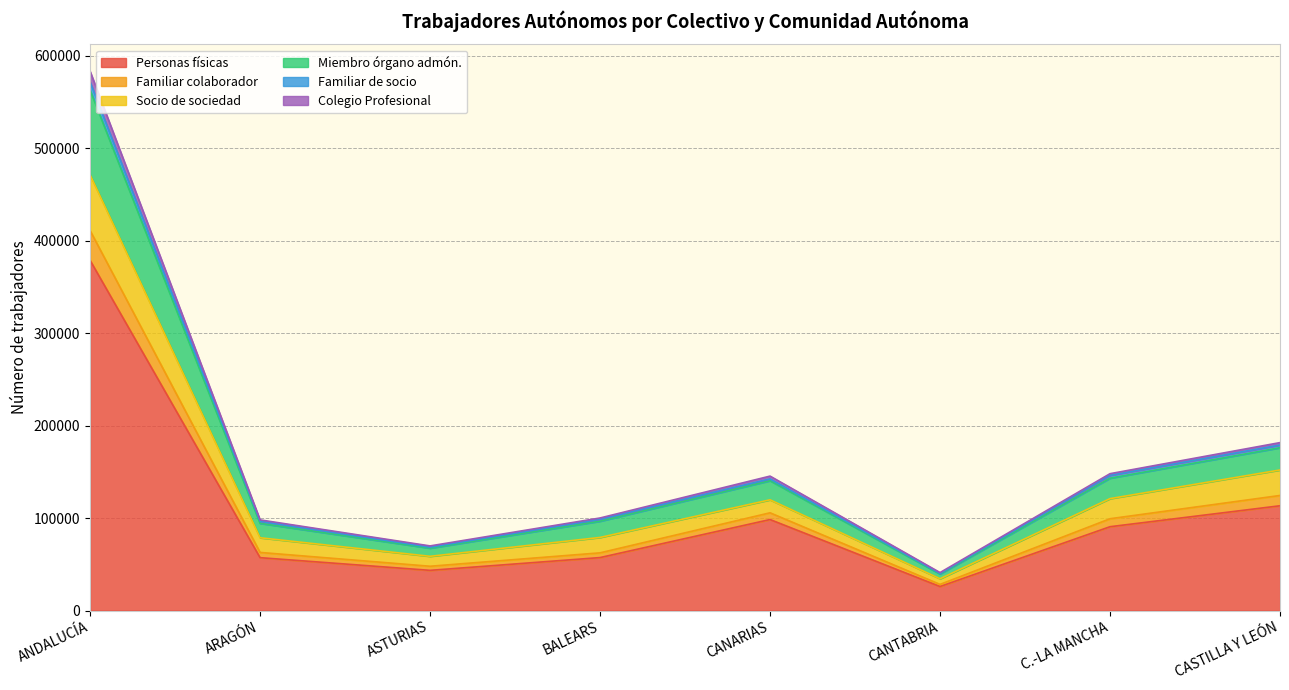

True or false: Personas físicas has a value of 12747 at ARAGÓN.

False